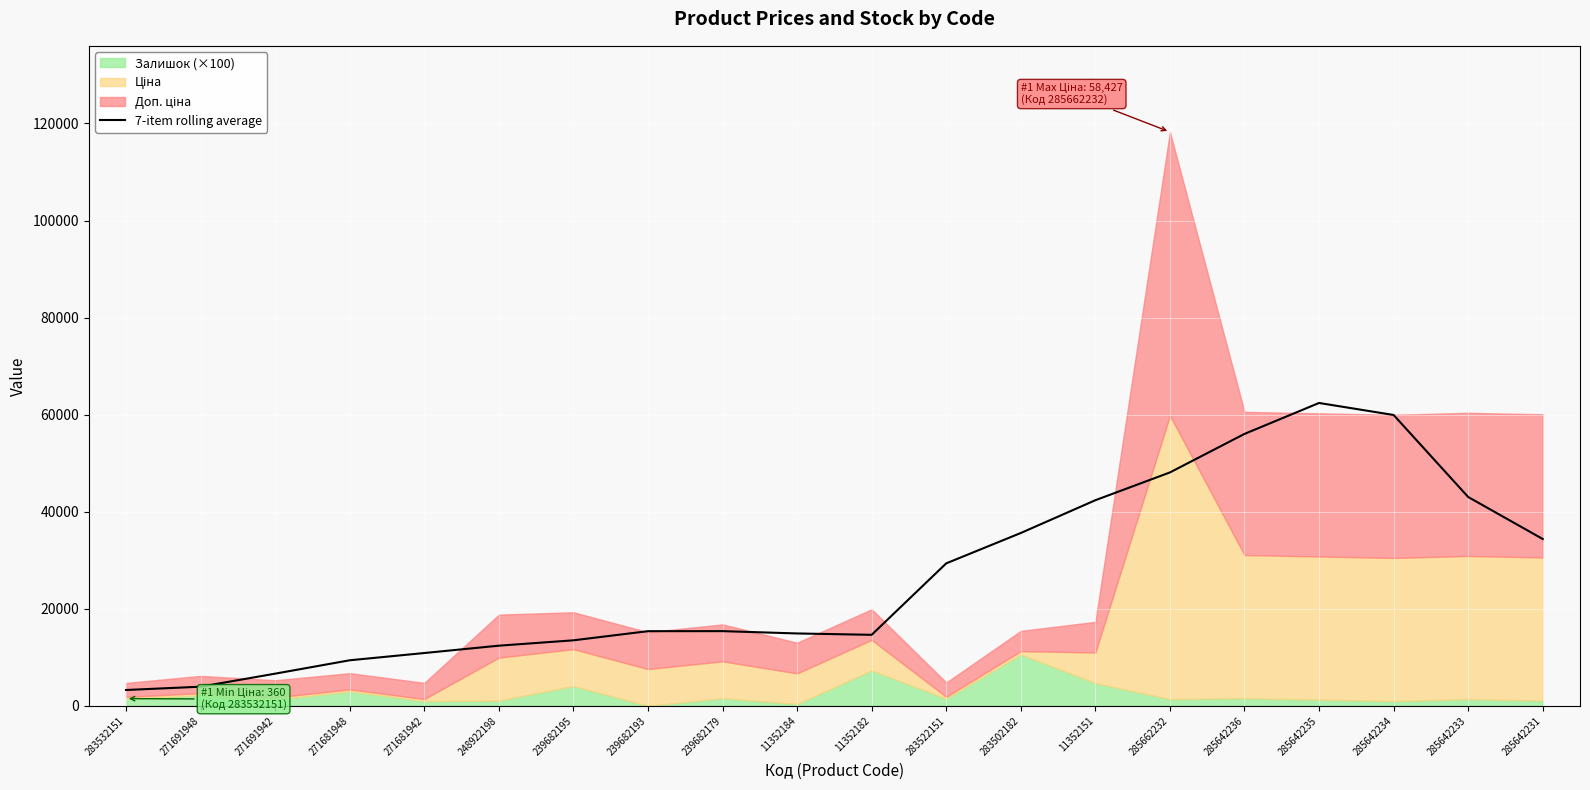

Between 11352184 and 283502182, which is larger?

283502182